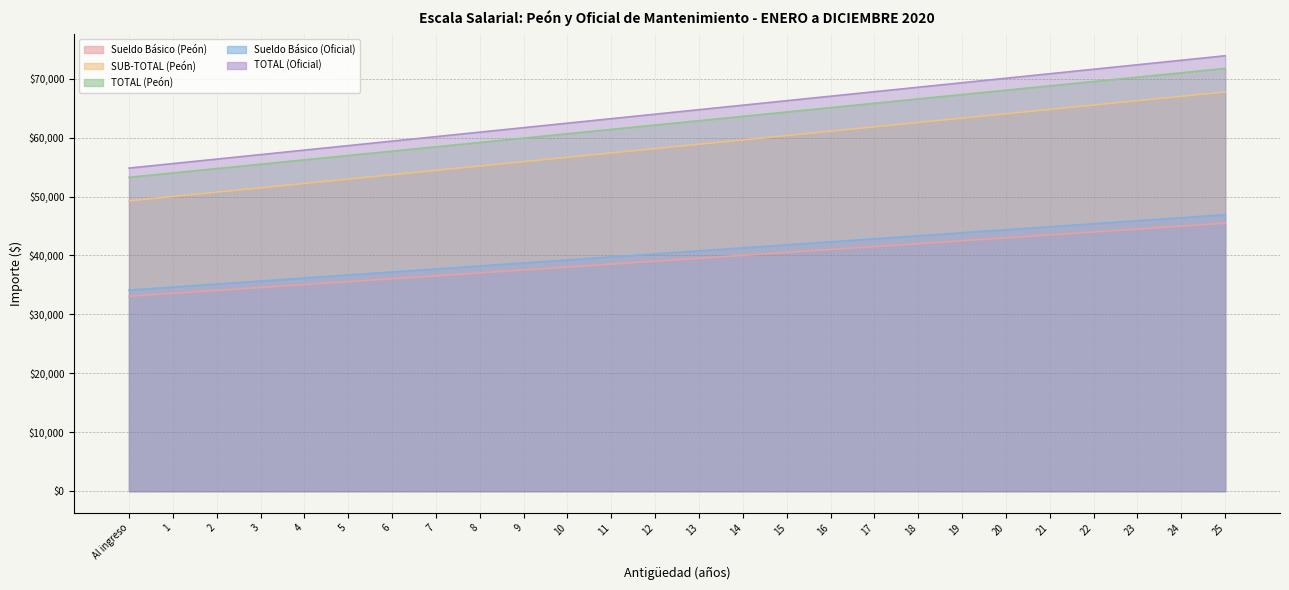

What is the difference between the maximum and second lowest values in the Sueldo Básico (Peón) series?

11908.2